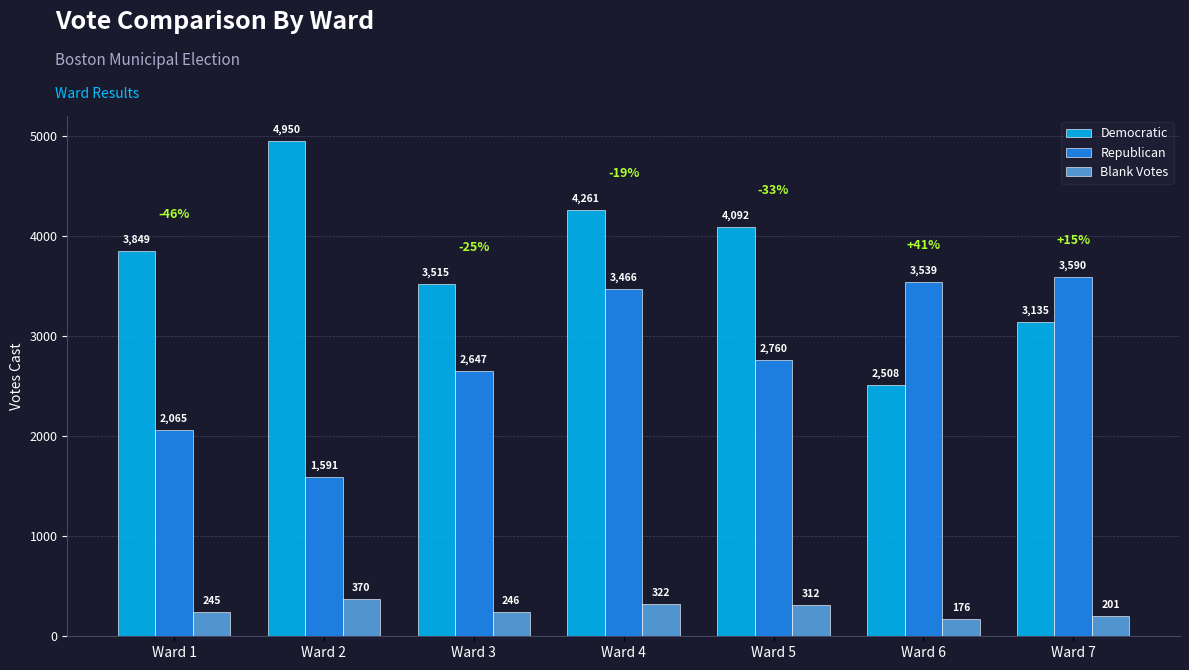

Does the chart contain stacked bars?

No